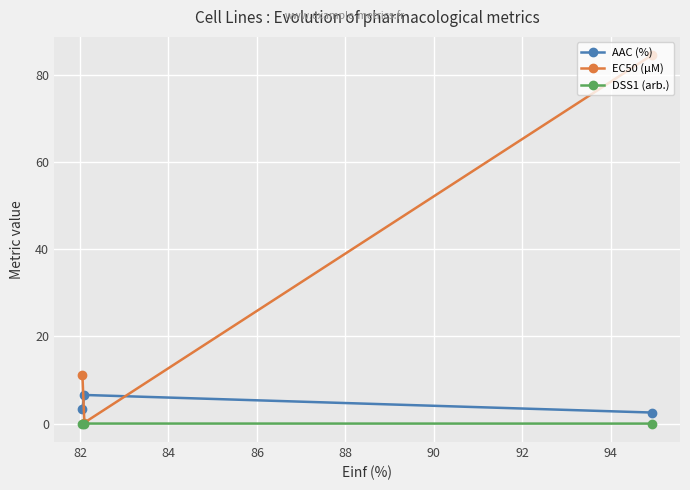

How many AAC (%) values are between 2 and 6?

2